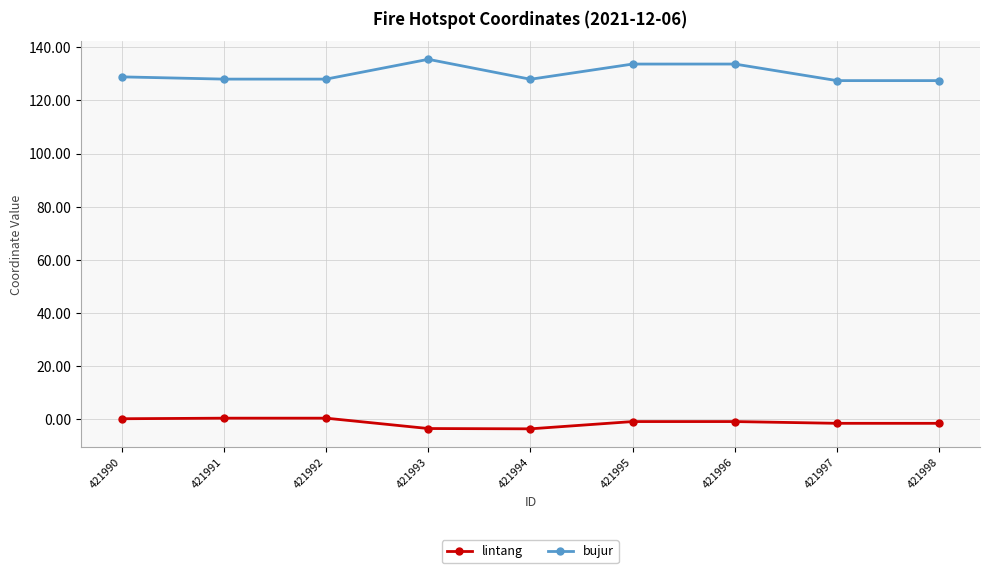

Rank the series by their maximum value, from lowest to highest.

lintang, bujur